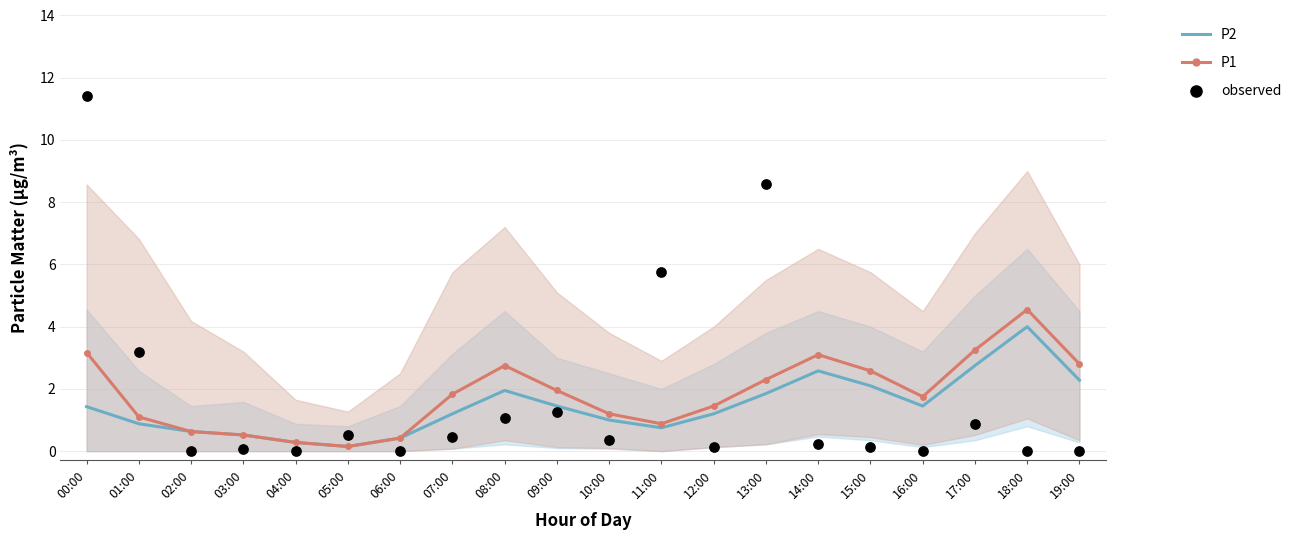

Which series has the largest total across all categories?

P1